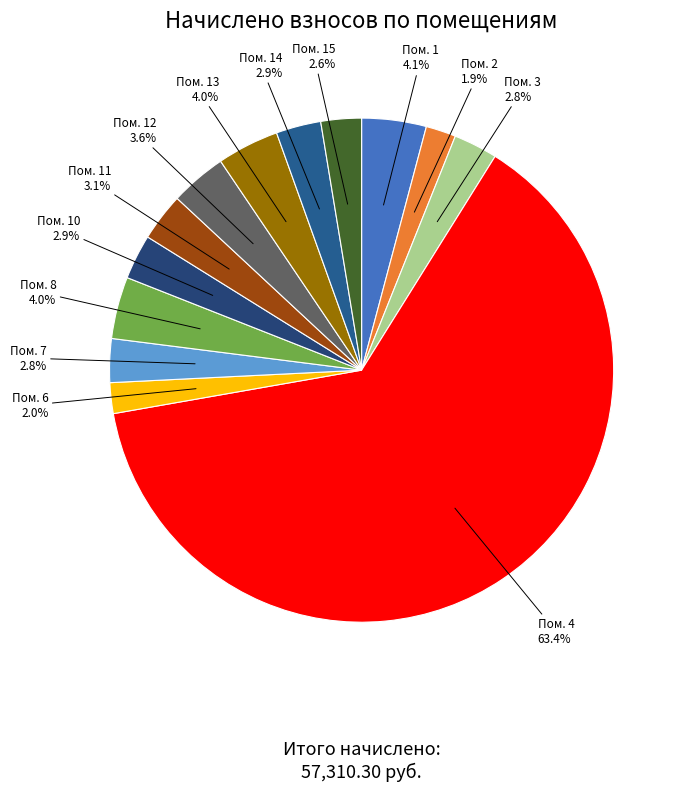

Count the number of slices in the pie.

13